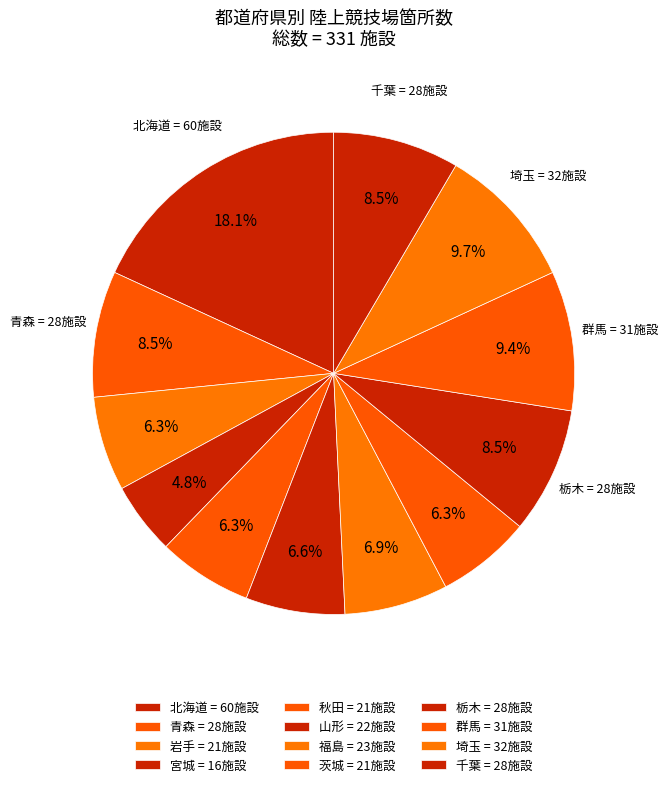

What is the largest slice in the pie chart?

北海道